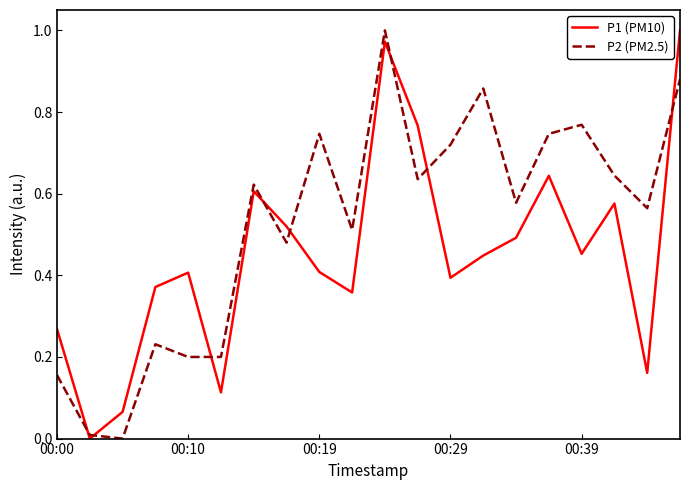

How many interior local peaks does the P1 (PM10) series have?

5